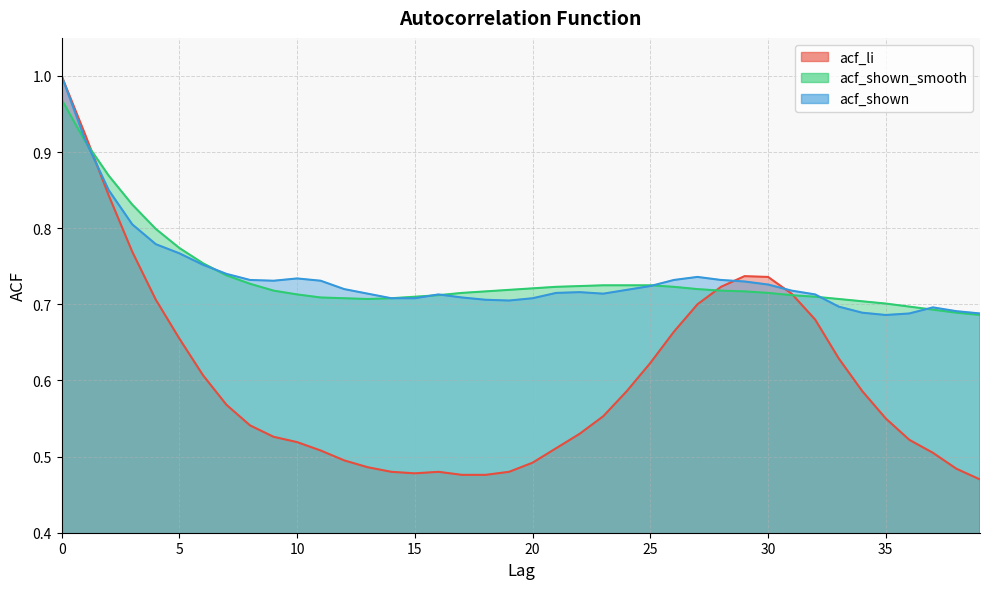

Rank the categories by acf_shown_smooth value from highest to lowest.

0, 1, 2, 3, 4, 5, 6, 7, 8, 23, 24, 25, 22, 21, 26, 20, 27, 19, 9, 28, 18, 29, 17, 30, 10, 16, 31, 15, 32, 11, 12, 14, 13, 33, 34, 35, 36, 37, 38, 39